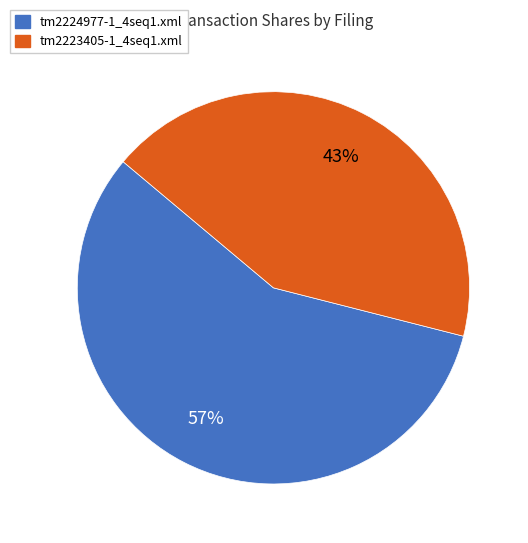

To the nearest percent, what portion does tm2224977-1_4seq1.xml represent?

57%